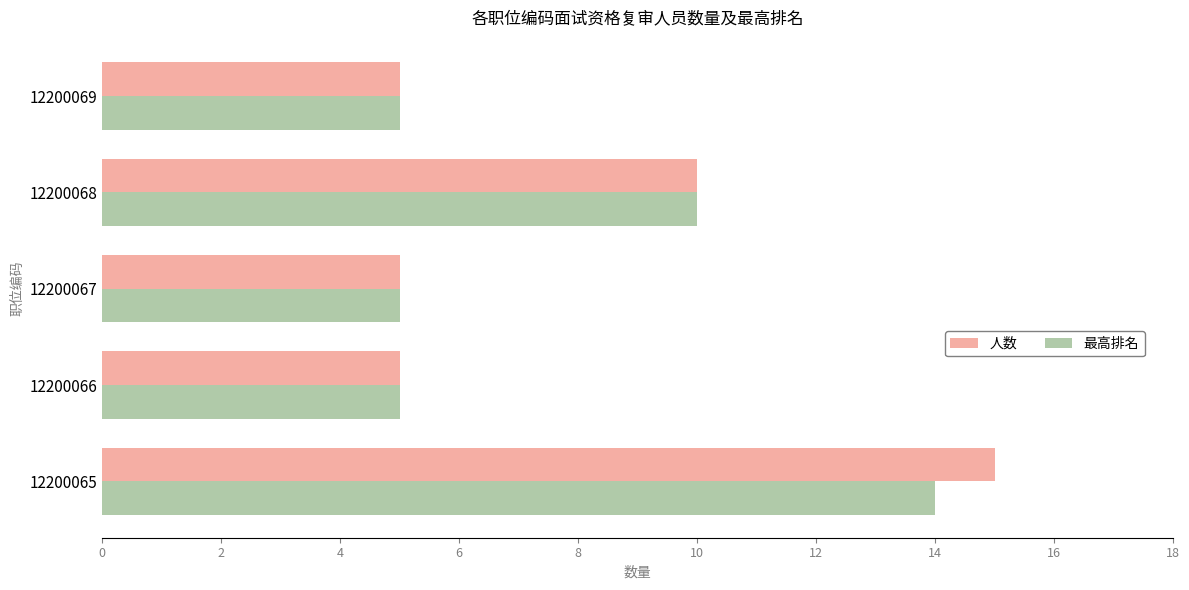

List the series in order of their peak value, highest first.

人数, 最高排名